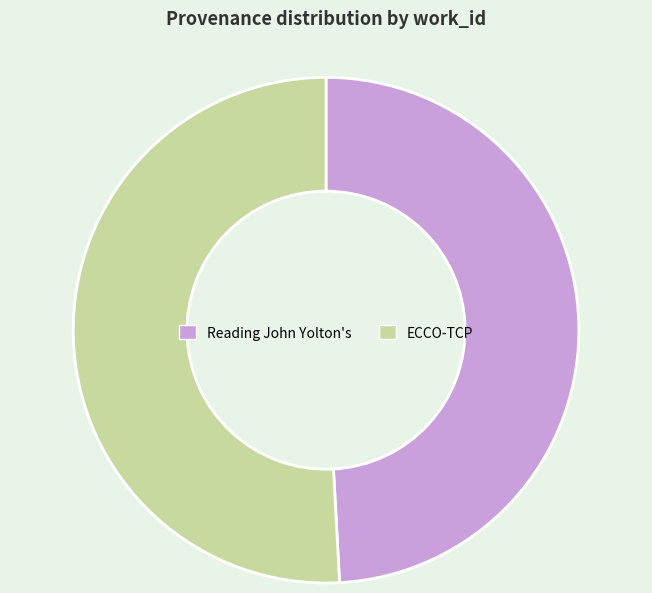

Rank the categories by value from highest to lowest.

ECCO-TCP, Reading John Yolton's